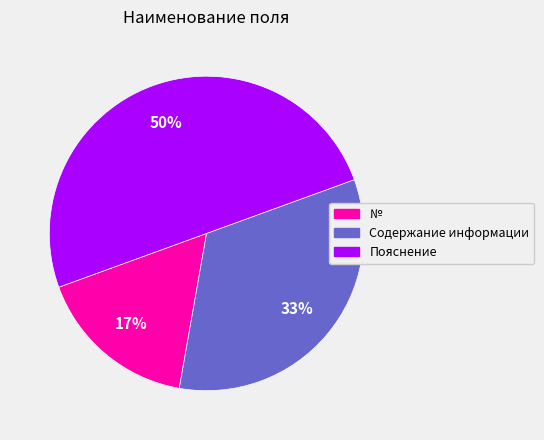

Combined, do Пояснение and № account for over 50%?

Yes